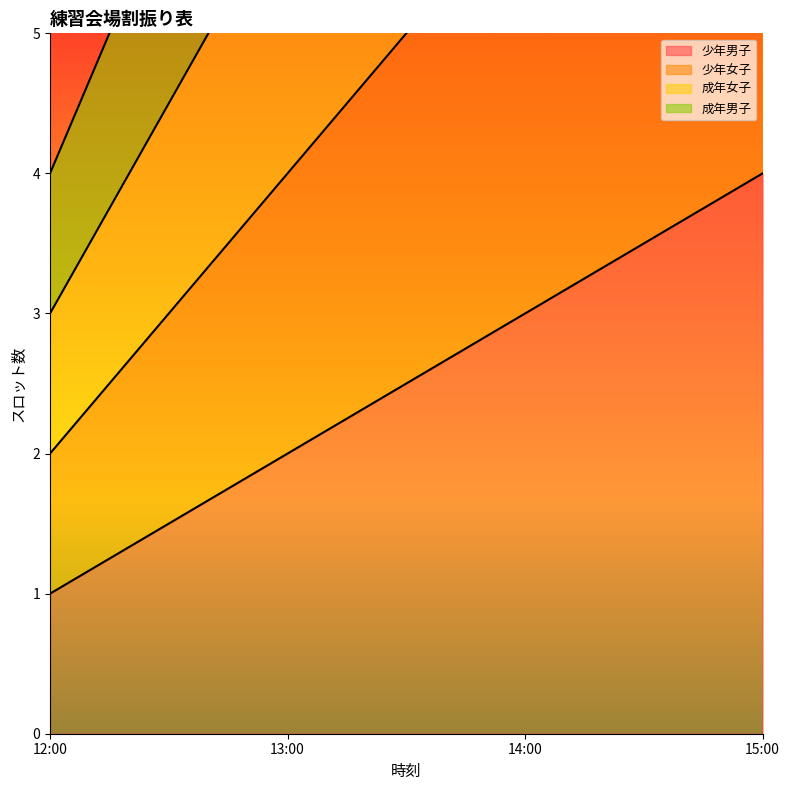

What is the total value across all series at 12:00?

10